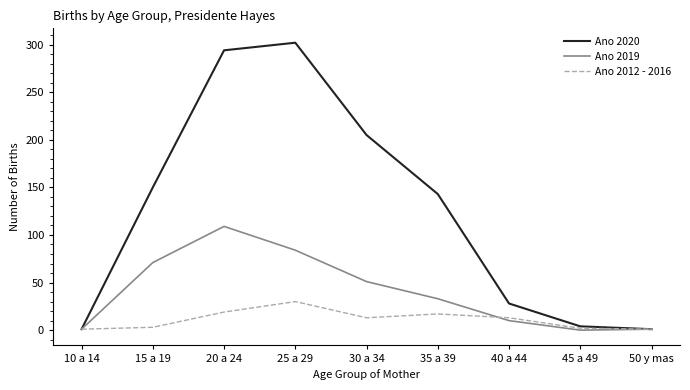

In Ano 2020, how many points are higher than both neighbors (excluding endpoints)?

1